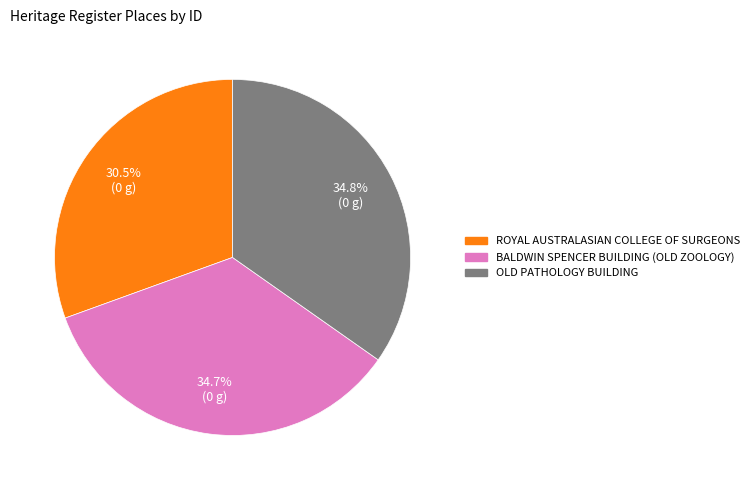

Count the number of slices in the pie.

3